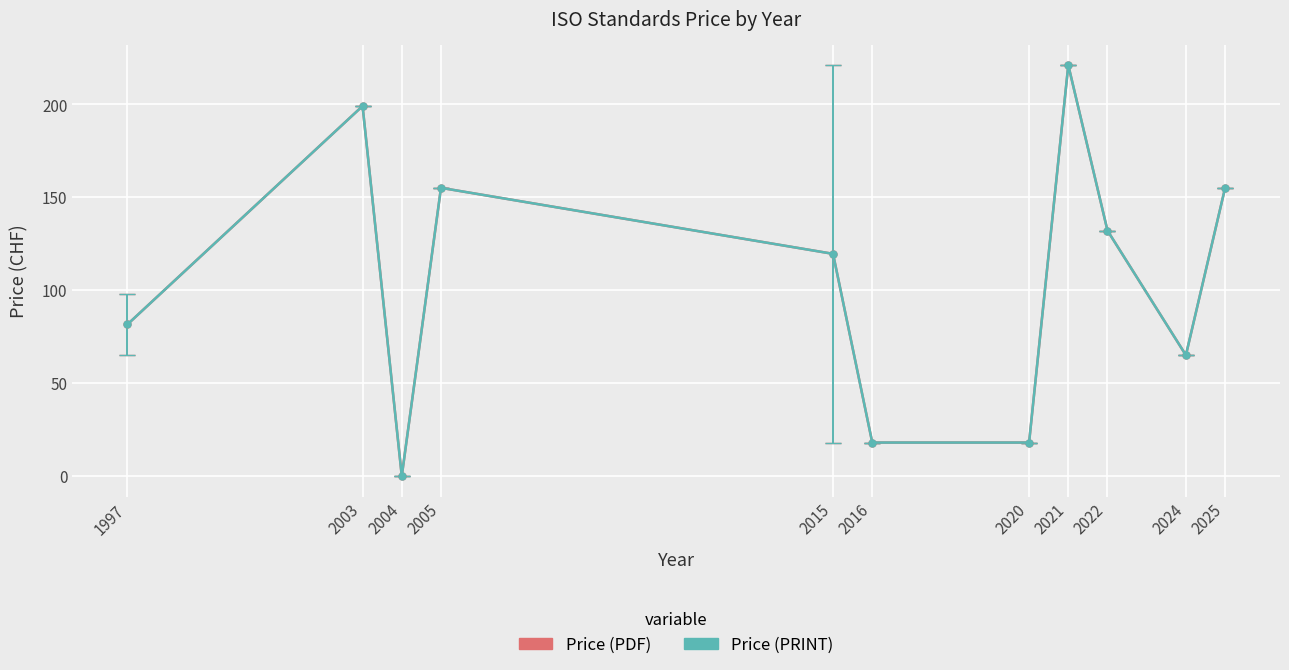

Does the chart have visible grid lines?

Yes